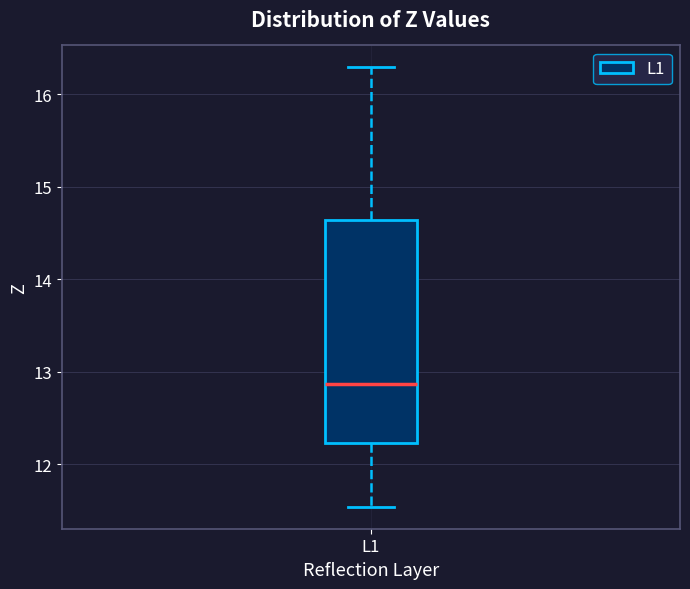

Where is the lower edge of the box for L1 on the y-axis? The values are not printed on the chart, so give them approximately, as read against the axis.

12.2